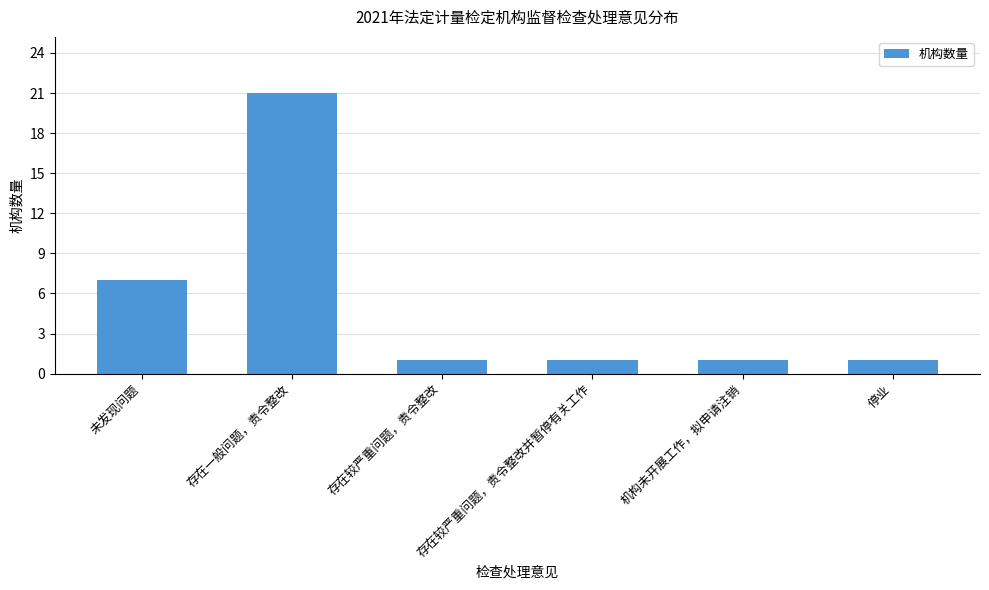

What is the difference between the maximum and minimum values?

20